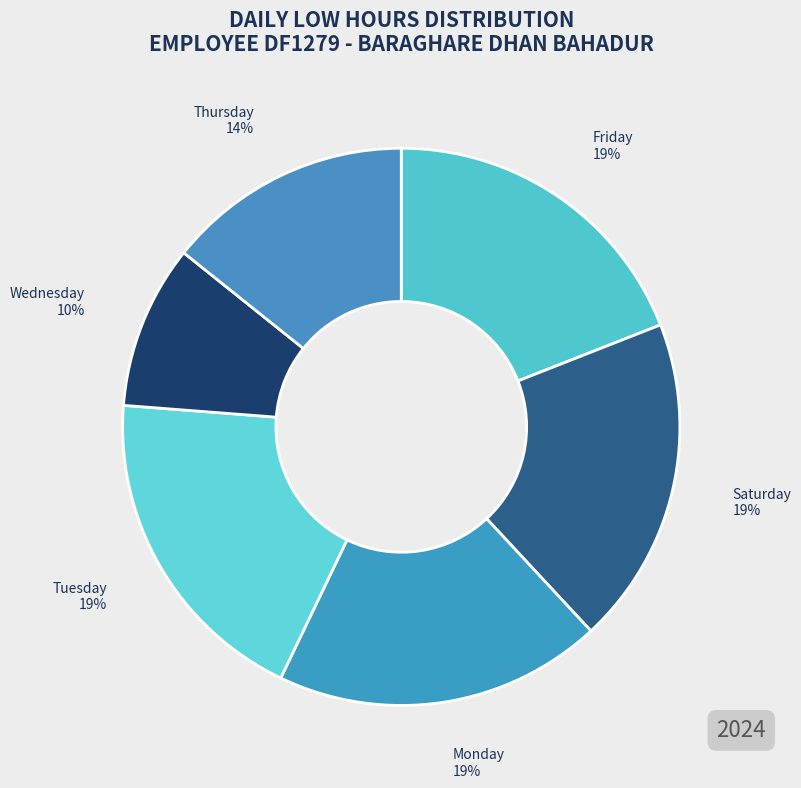

What is the smallest slice in the pie chart?

Wednesday